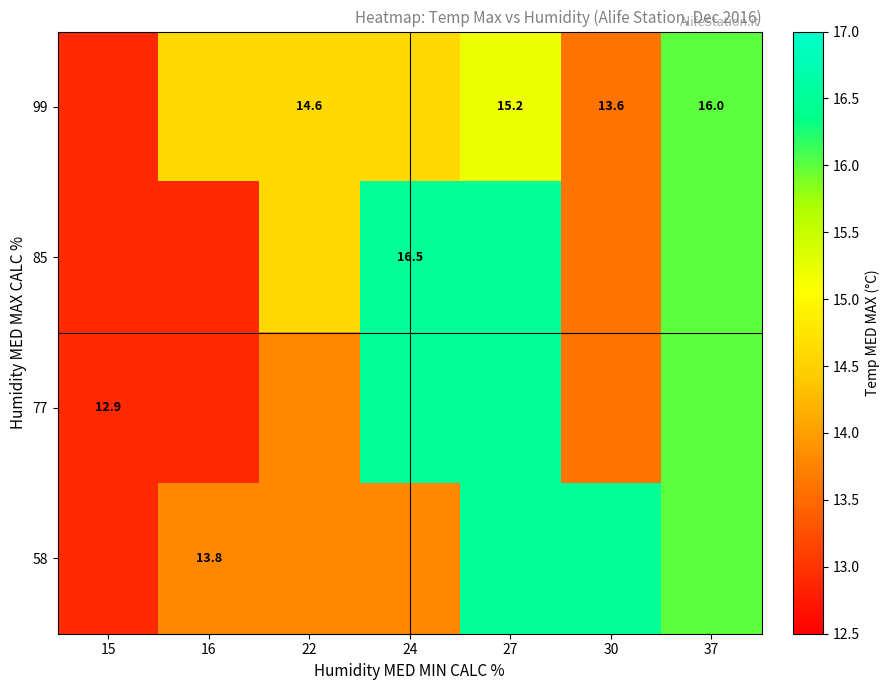

The 77 series shows 8.8 at 15. True or false?

False